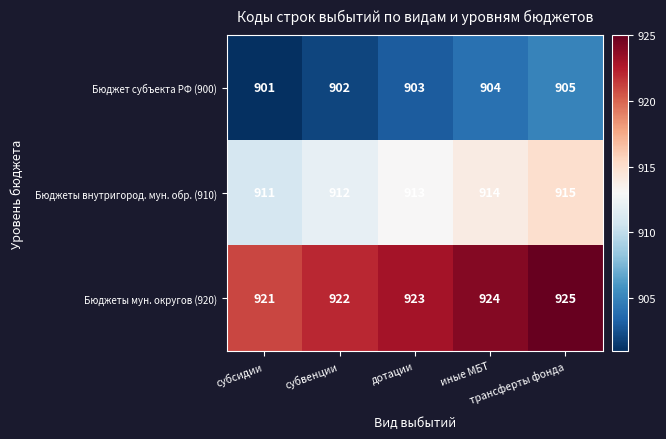

At which category is the sum across all series the highest?

трансферты фонда